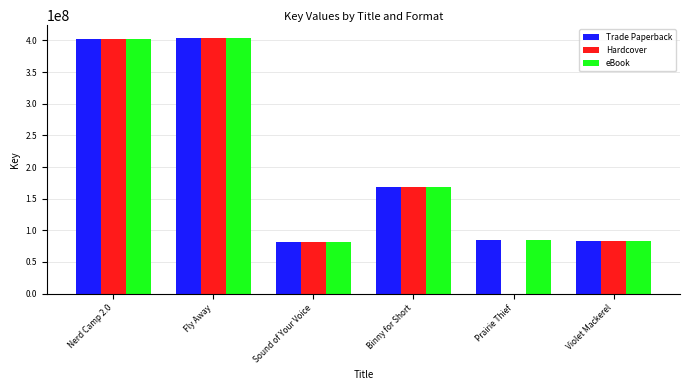

Is the value of Hardcover at Binny for Short greater than the value of Trade Paperback at Violet Mackerel?

Yes